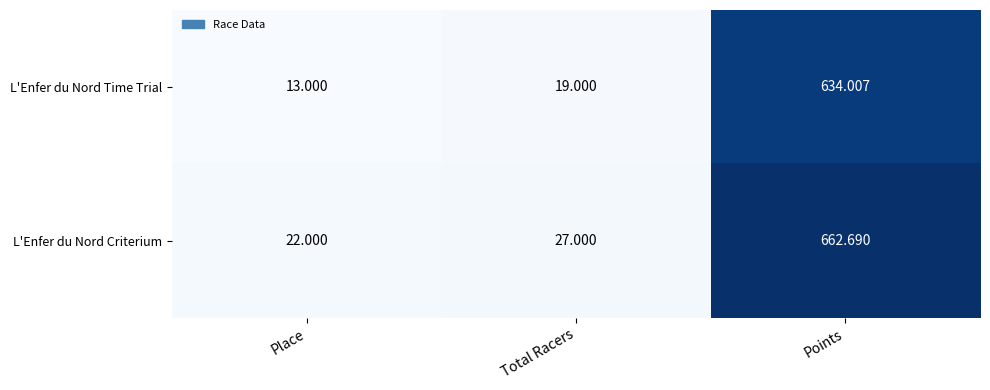

How many data points does each series have?

3